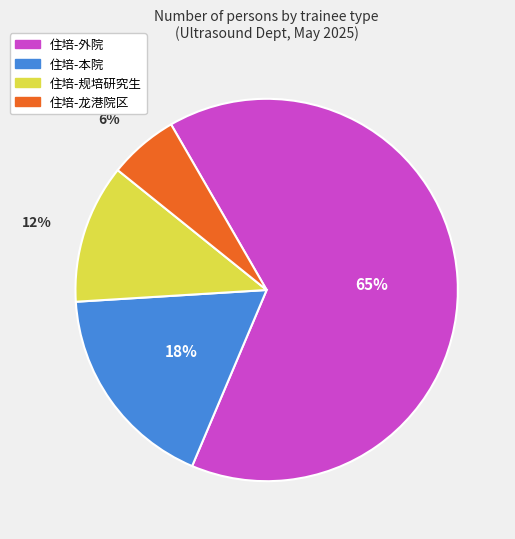

True or false: 住培-规培研究生 accounts for 3% of the total.

False